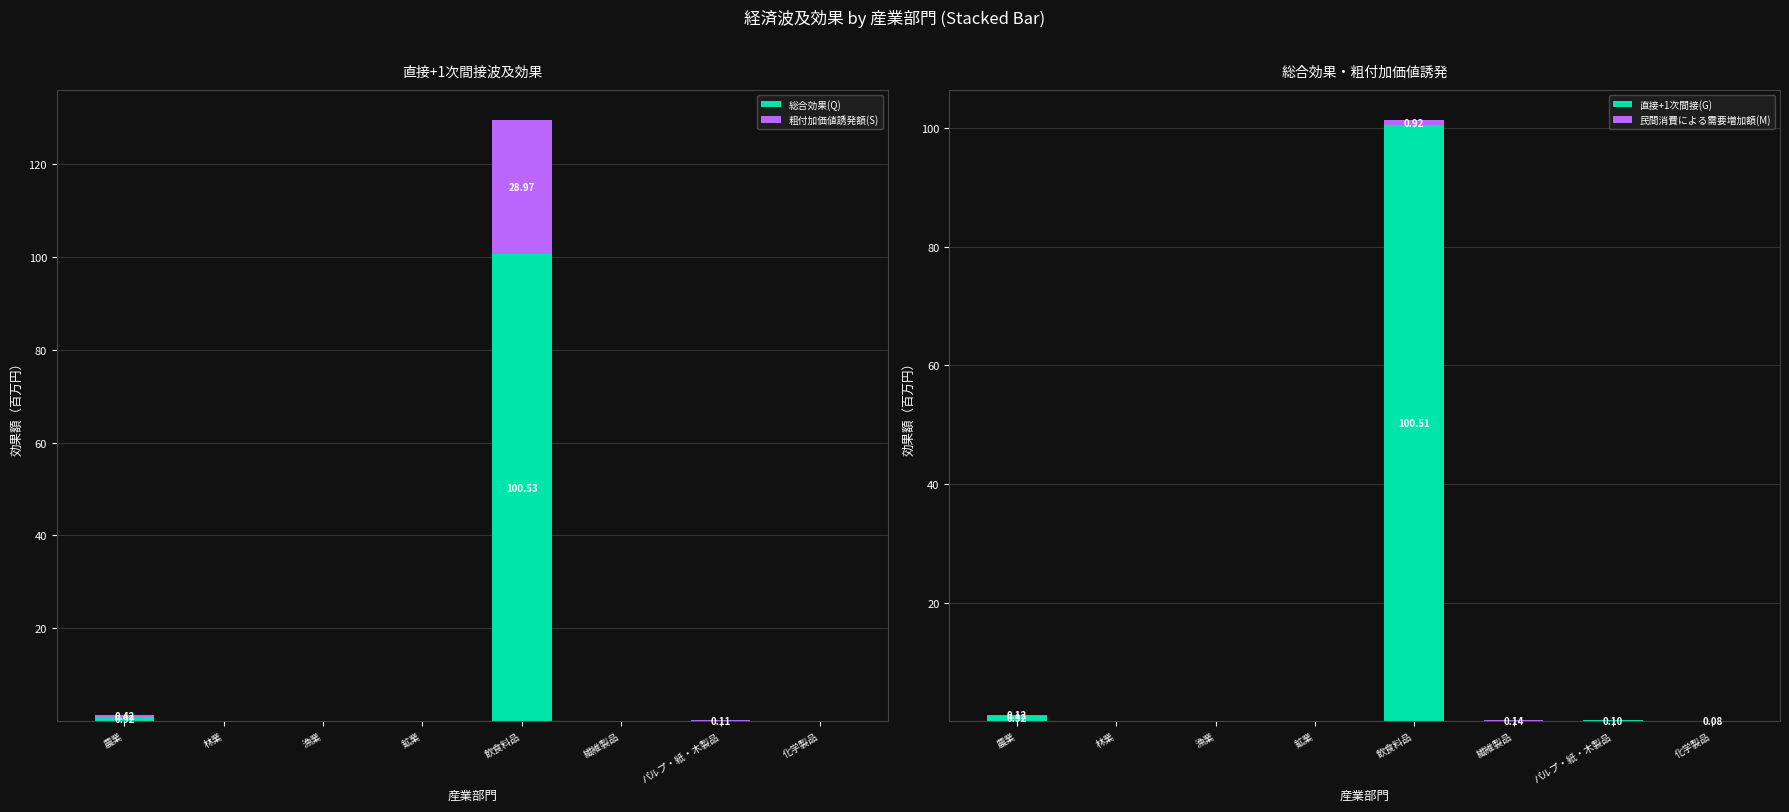

Where is 総合効果(Q) nearest to the value 50?

農業